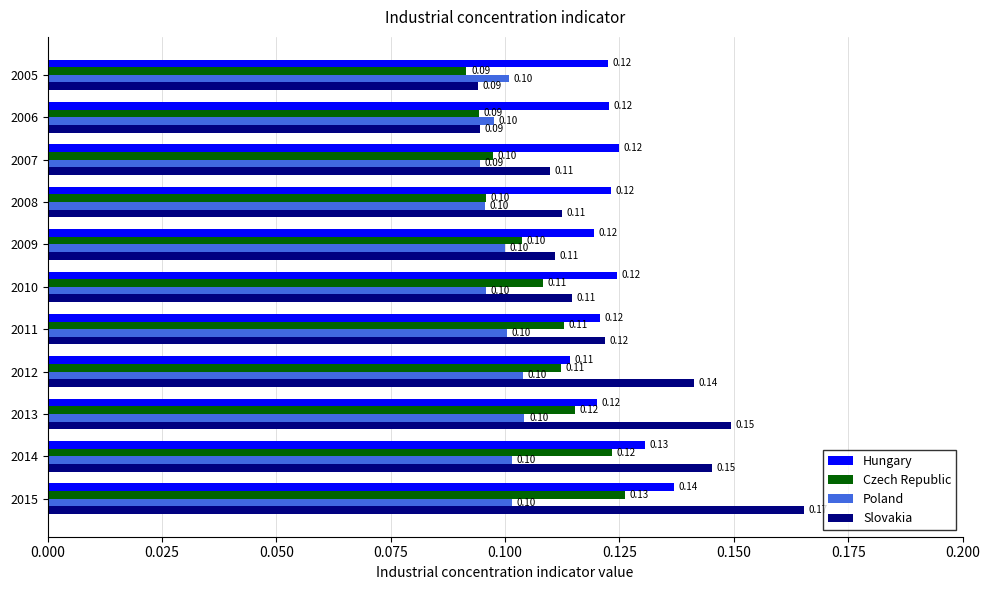

What is the sum of all Poland values?

1.1